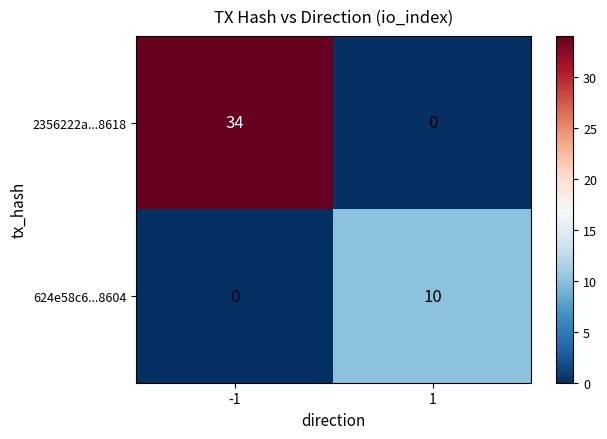

Which series has the largest range (max minus min)?

2356222a...8618